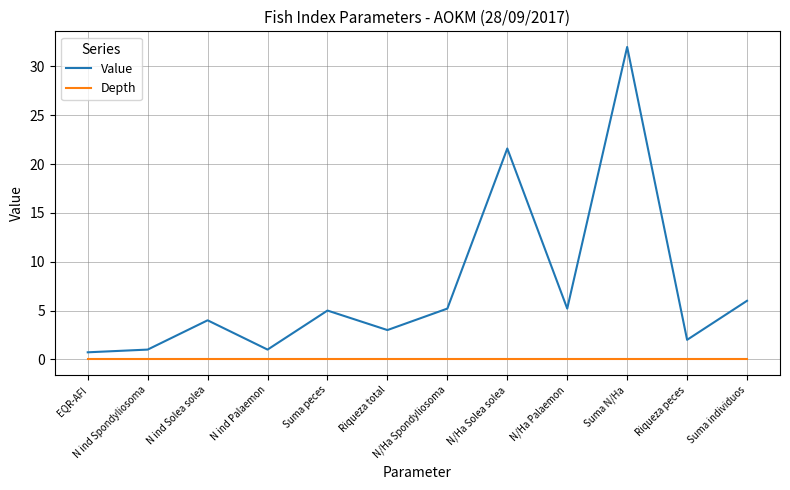

Which series has the largest total across all categories?

Value